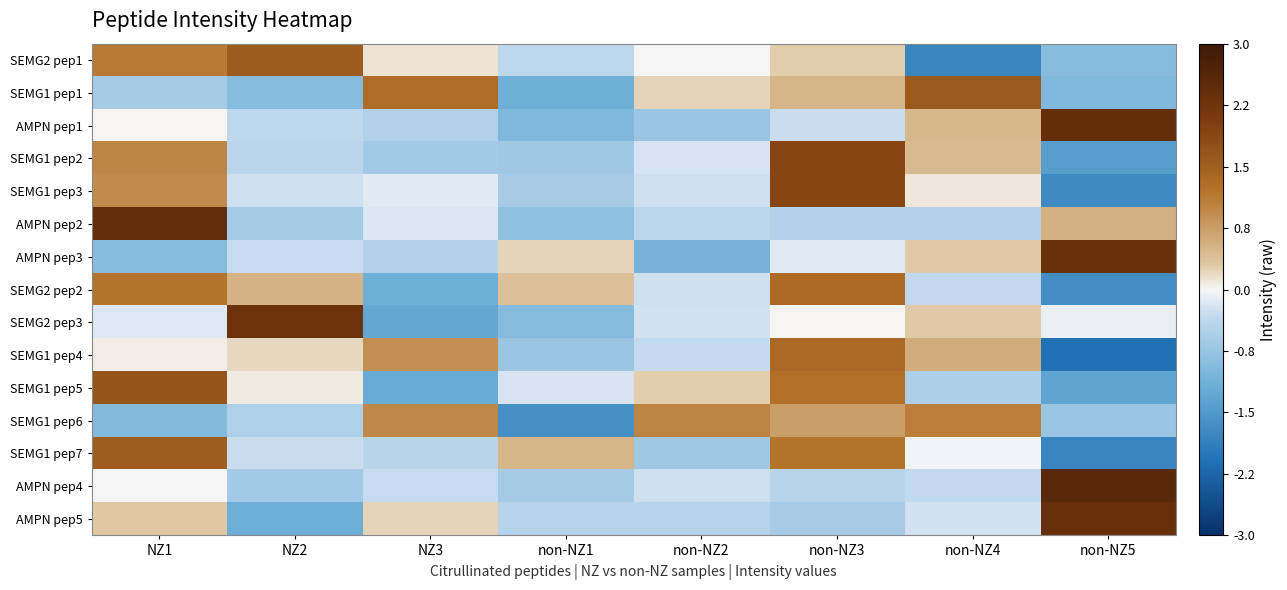

Between NZ2 and NZ3, which series saw the biggest shift?

SEMG2 pep3